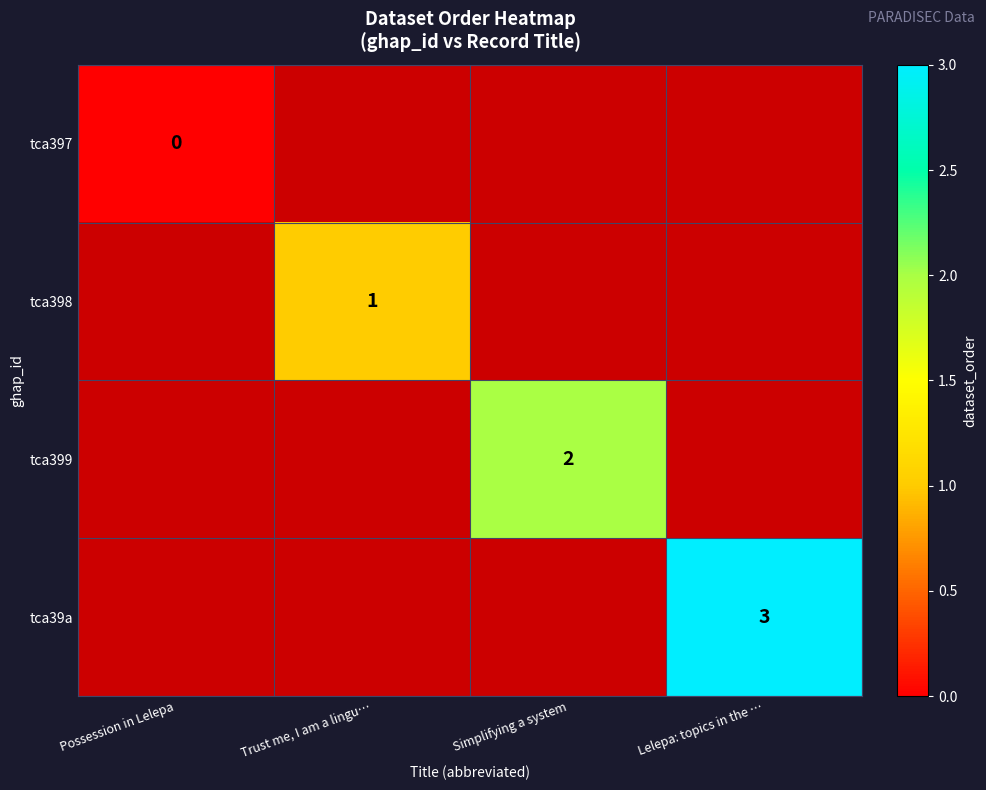

The tca398 series shows 1 at Trust me, I am a lingu…. True or false?

True